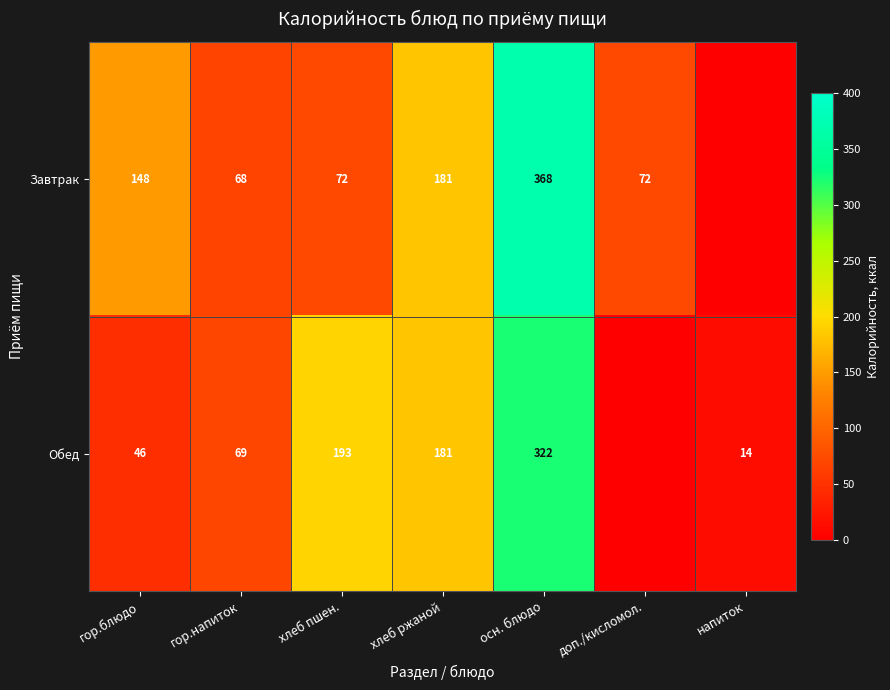

At which category is the sum across all series the highest?

осн. блюдо